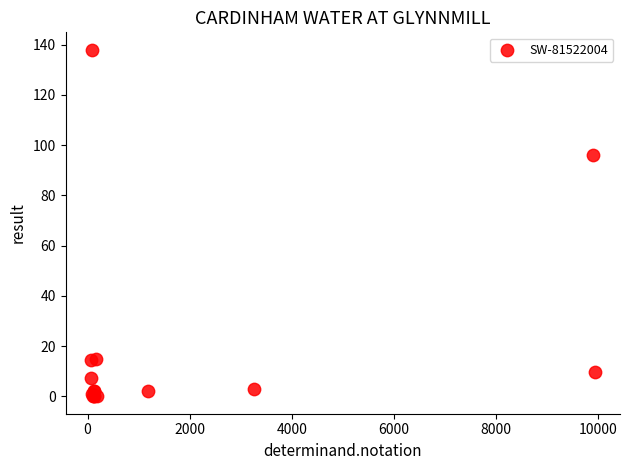

What Y value in the scatter plot is closest to 69?

96.0